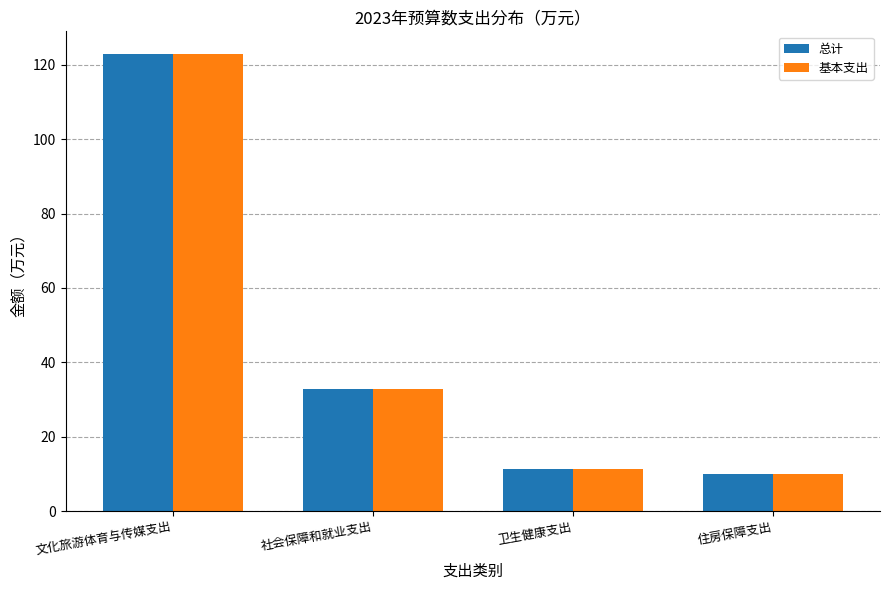

How many bars are there in total?

8